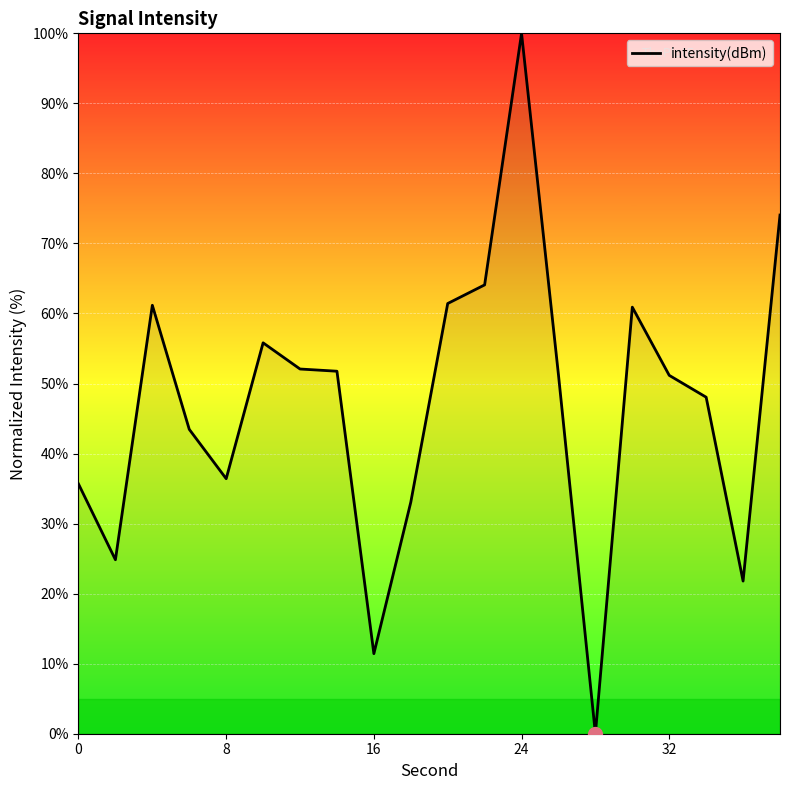

What is the greatest value displayed?

100.0